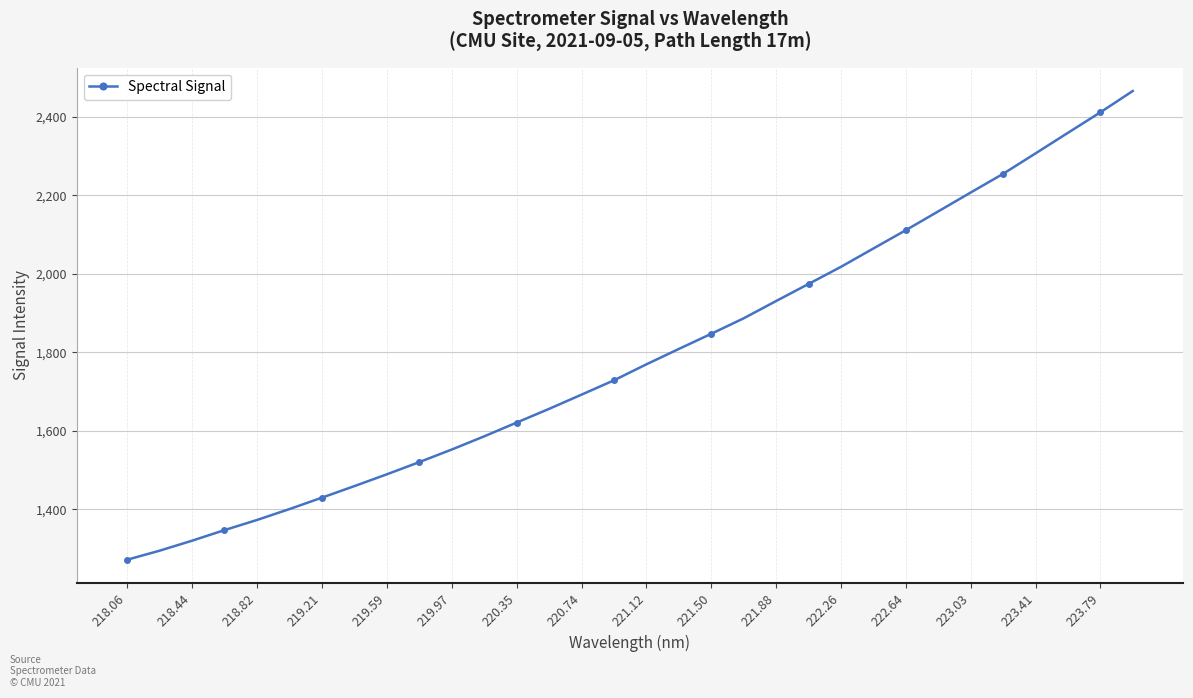

What is the value of the 24th point from the left?

2064.8